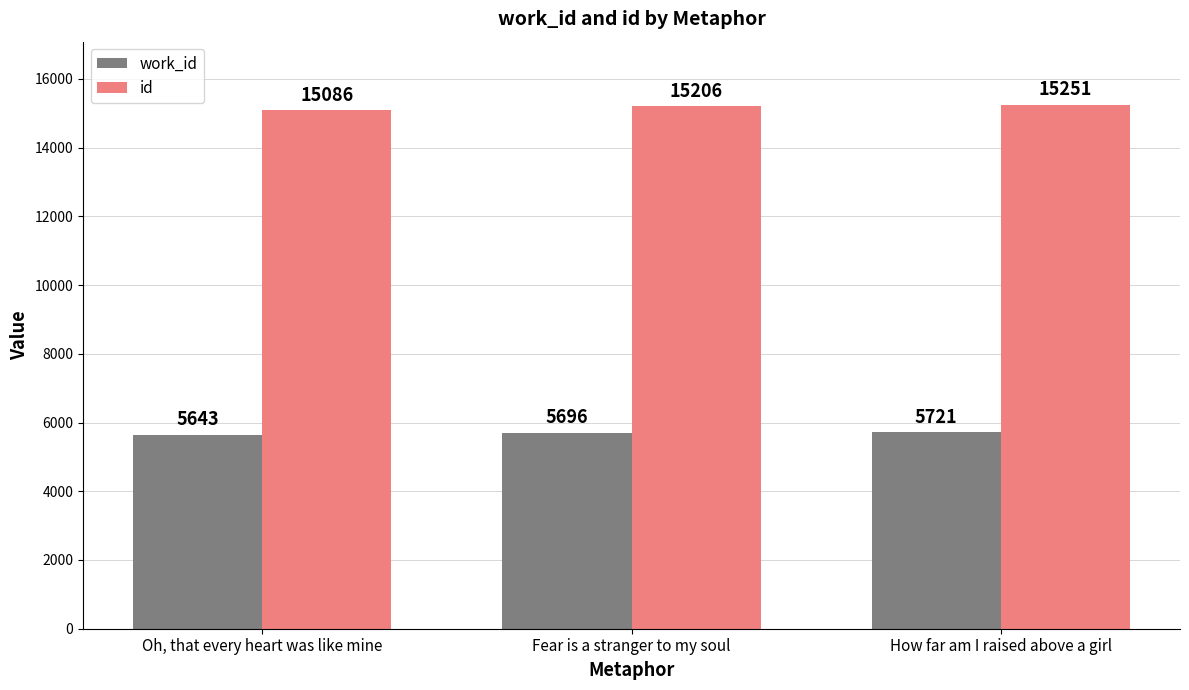

What is the minimum value shown in the chart?

5643